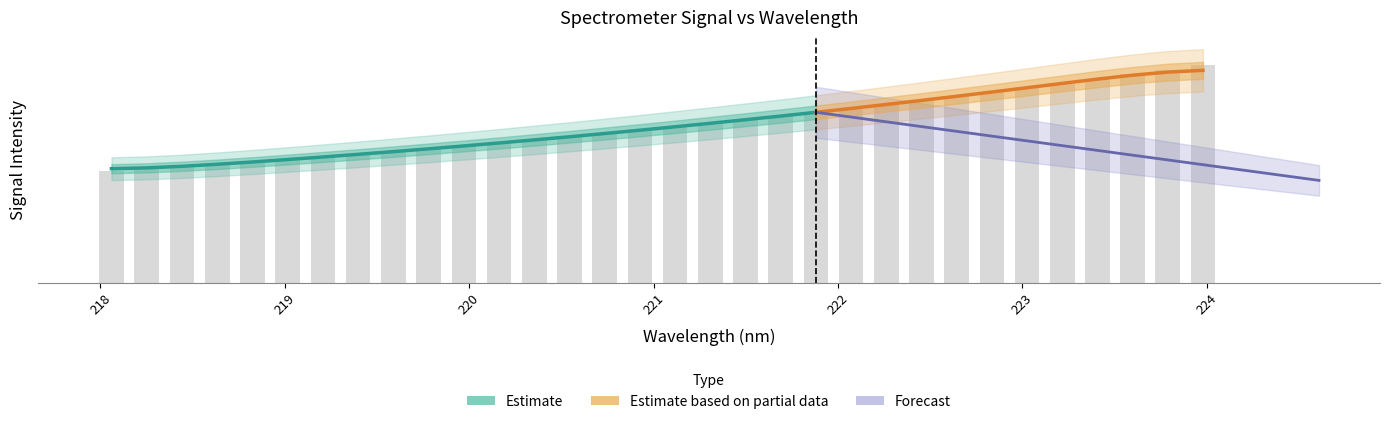

How many data points are less than 1976?

16